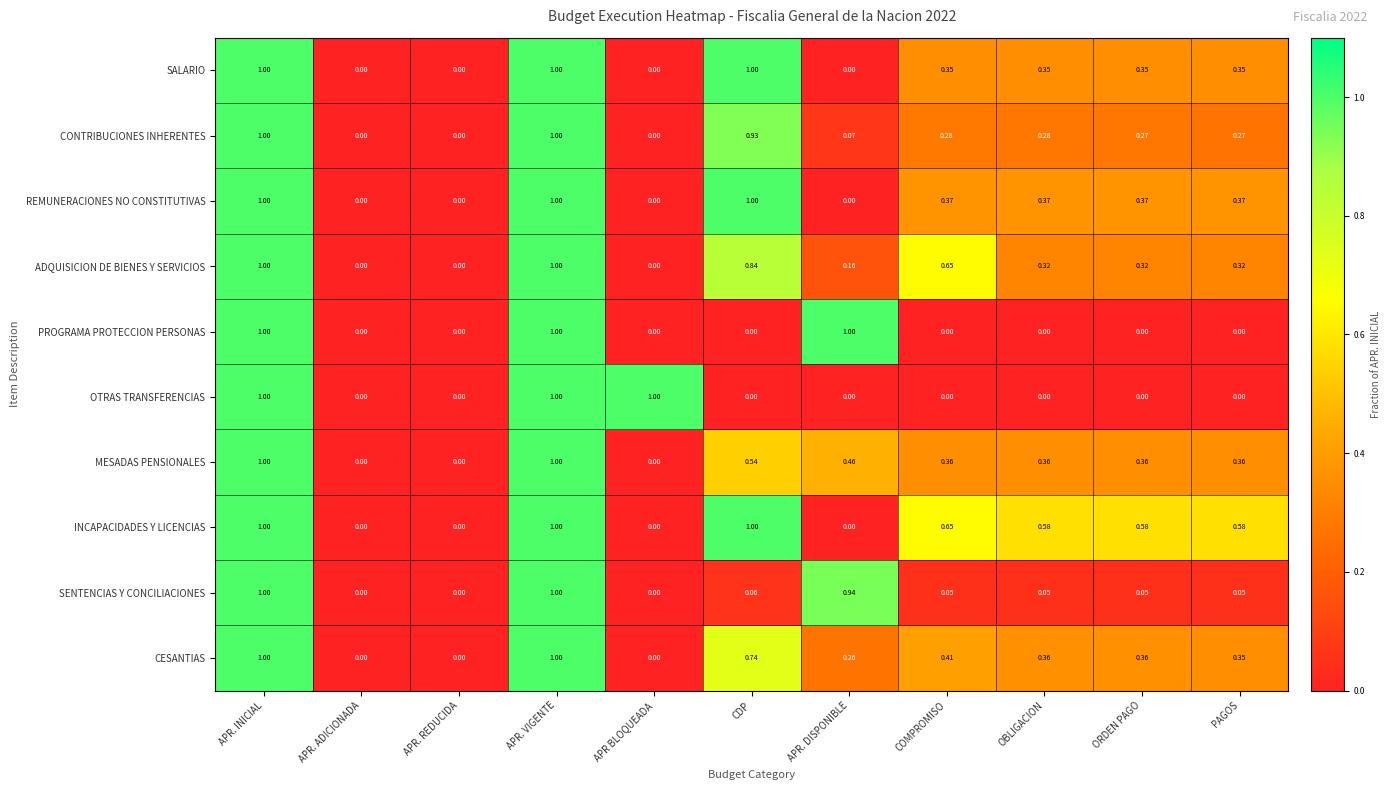

Which series has the largest total across all categories?

INCAPACIDADES Y LICENCIAS